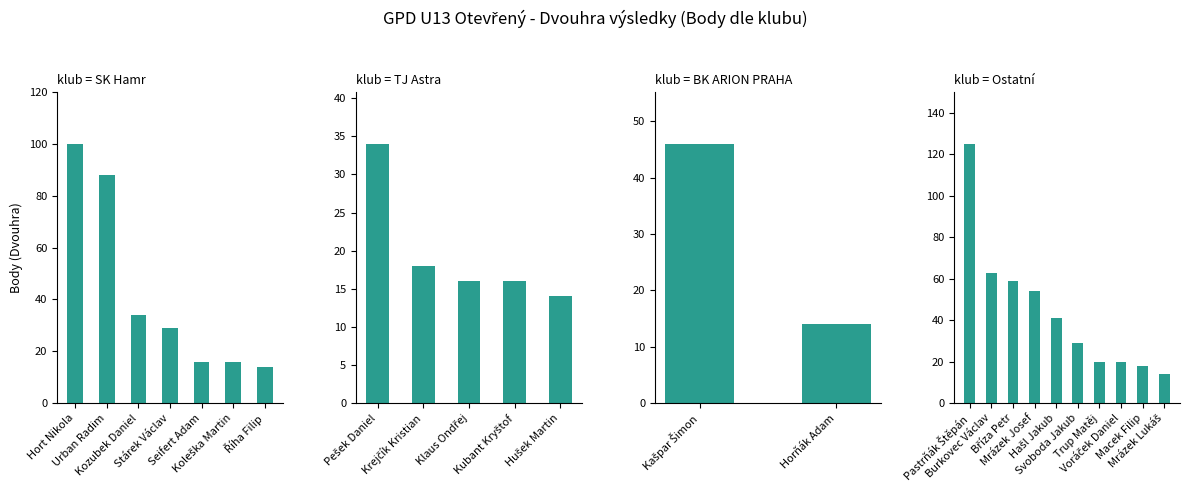

At which label does Dvouhra (Body) reach its peak?

Pastrňák Štěpán